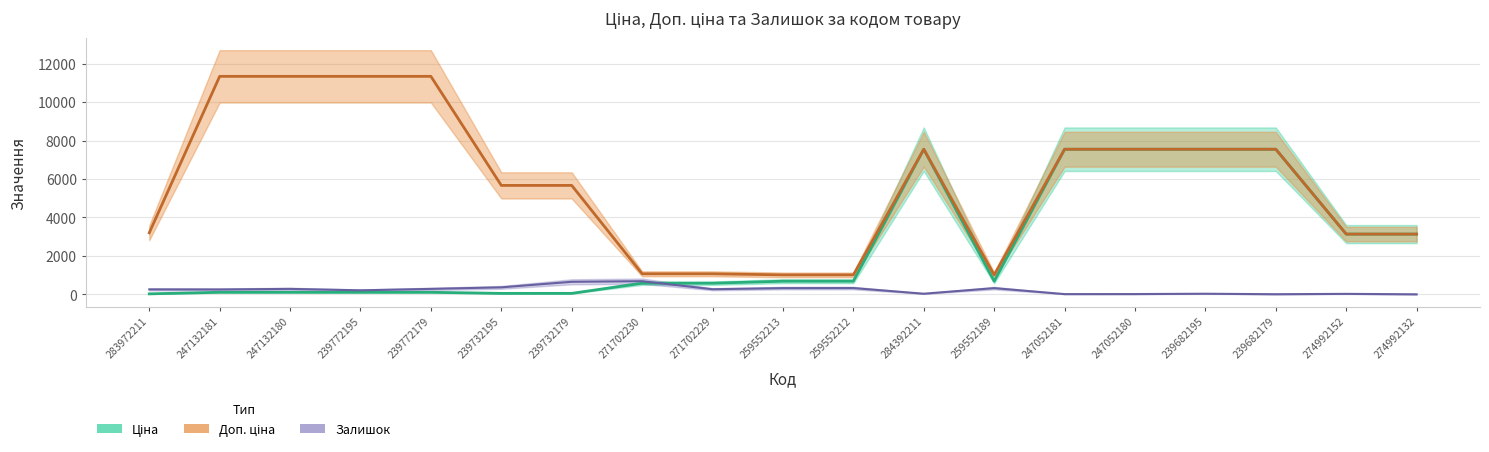

What is the total value across all series at 239682195?

15129.8